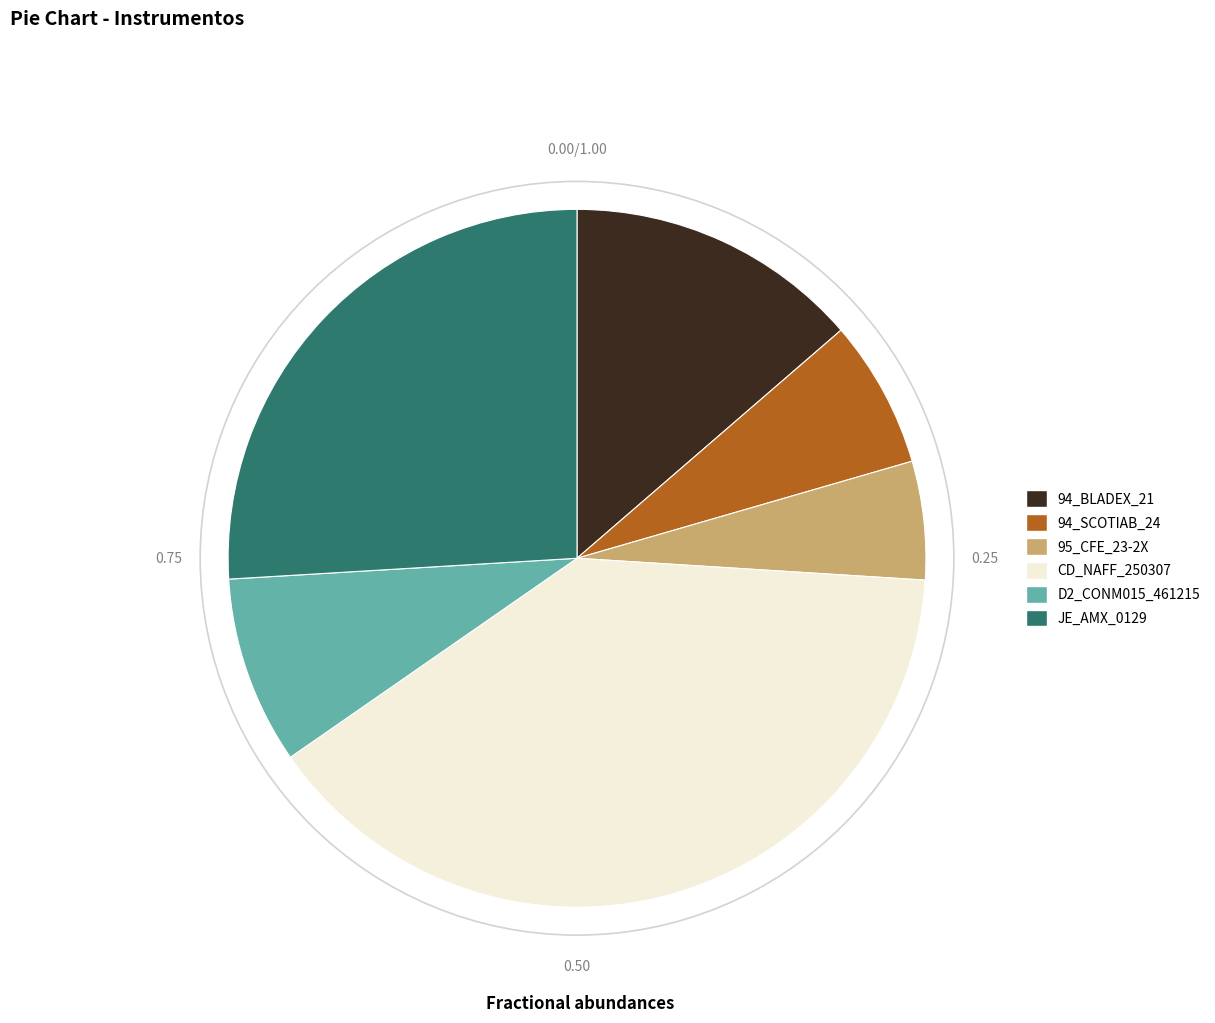

What is the ratio of the value at 94_BLADEX_21 to the value at 94_SCOTIAB_24?

2.0